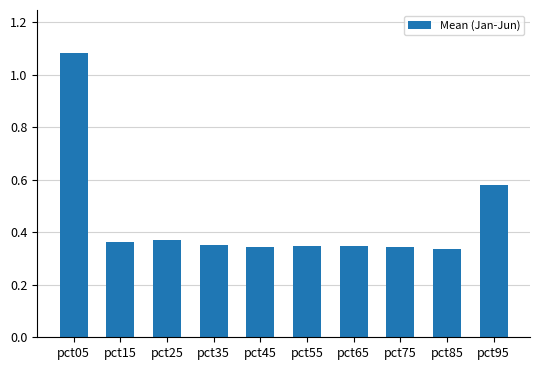

The value at pct85 is 0.6. True or false?

False